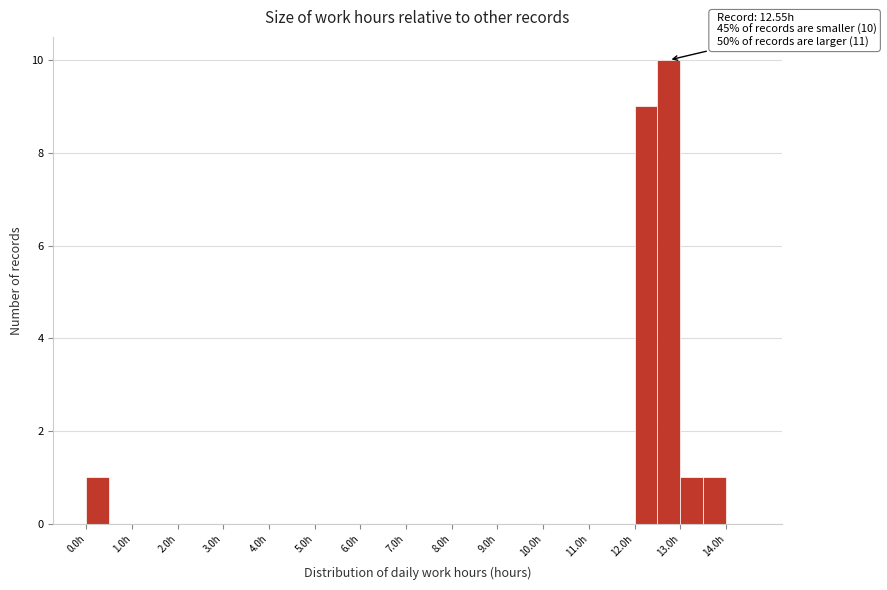

Which range on the x-axis has the tallest bar?

12.5 to 13.0